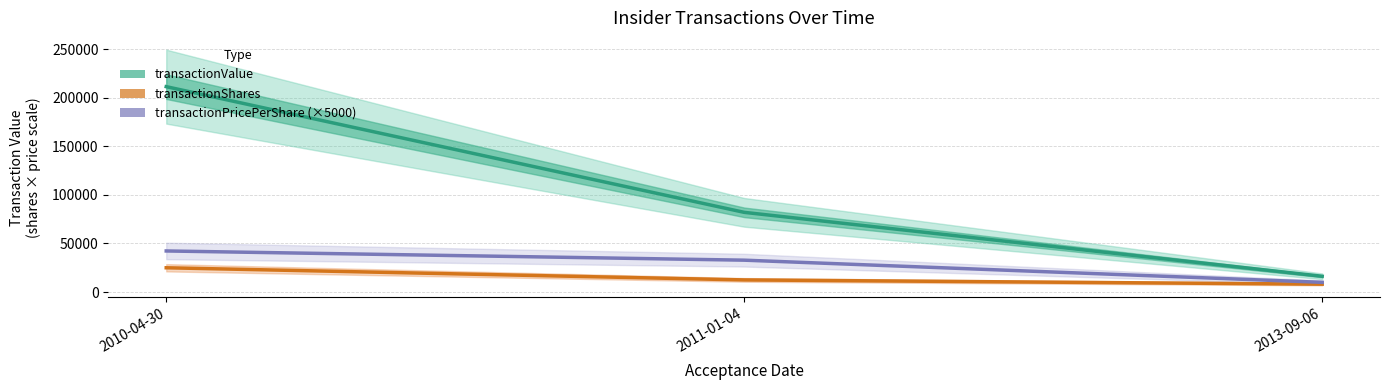

Count the transactionShares values in the range 8119 to 24996.

3